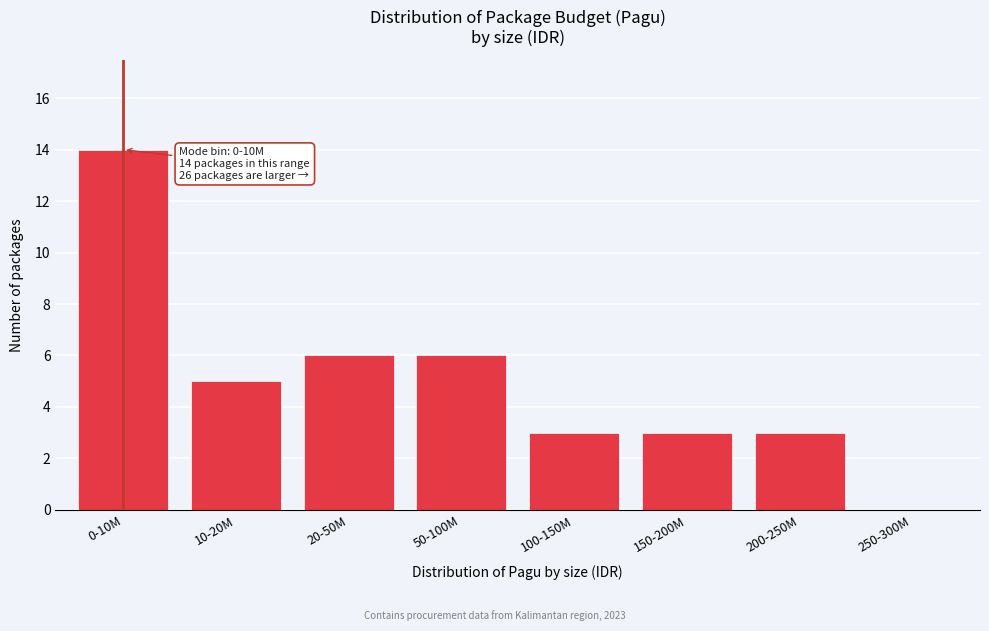

Reading left to right, transcribe all the data shown in this chart.

0-10M=14	10-20M=5	20-50M=6	50-100M=6	100-150M=3	150-200M=3	200-250M=3	250-300M=0